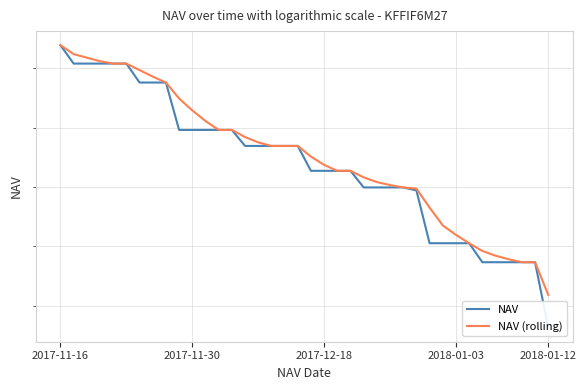

What position from the left is 14?

15